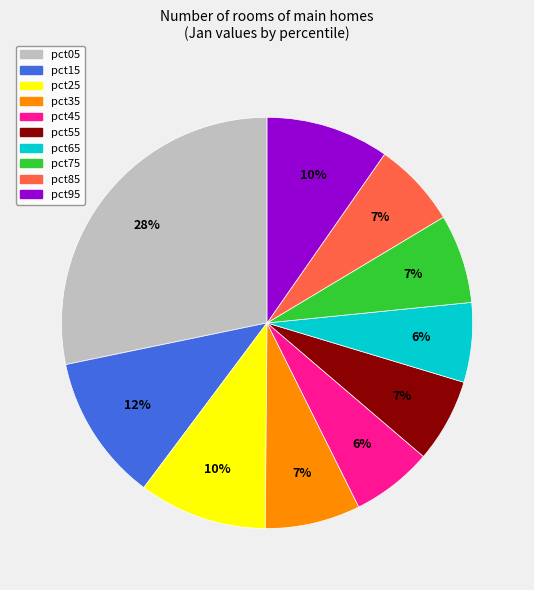

Is there a majority slice in this chart?

No